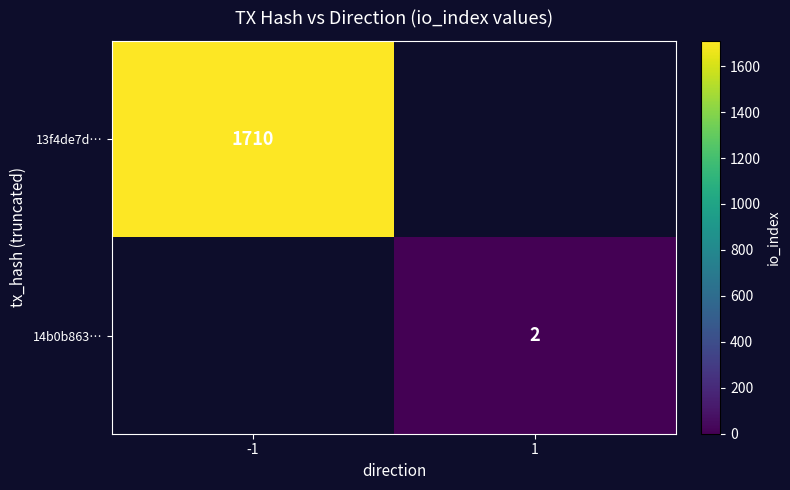

Is it true that 14b0b863… equals 1 at 1?

False